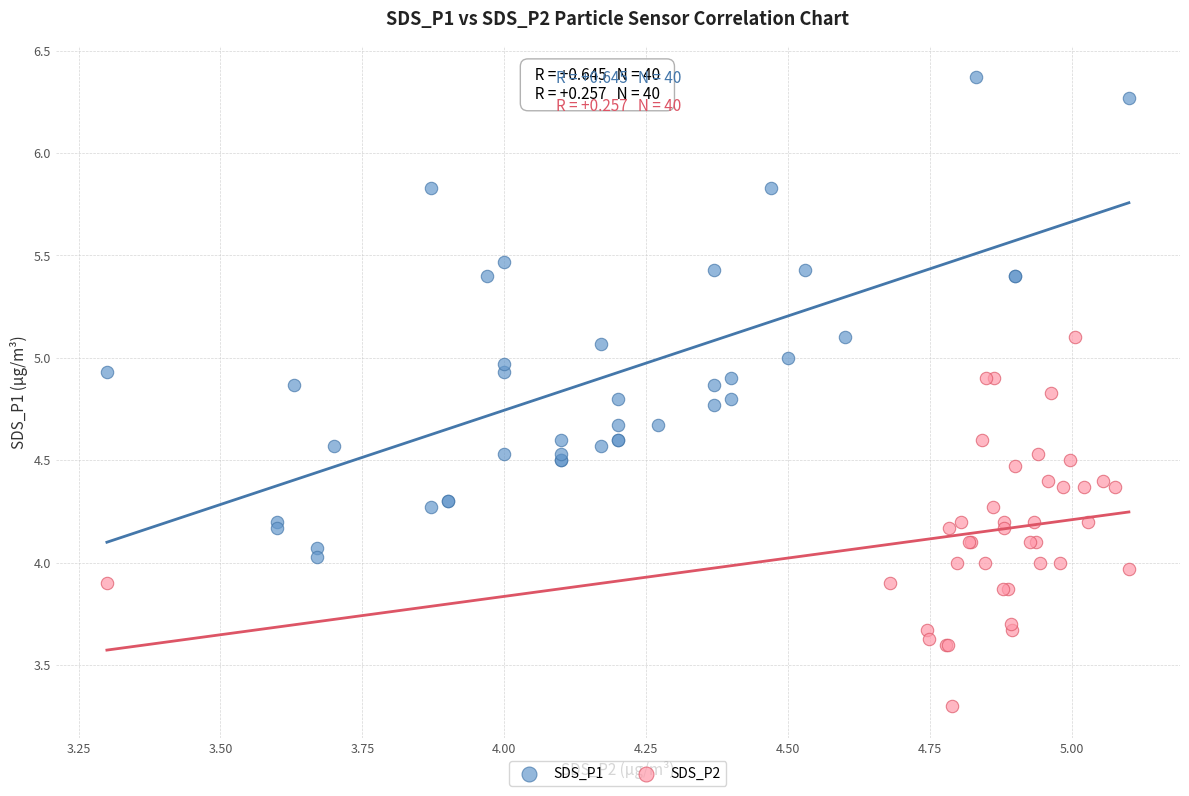

Which series contains the lowest Y value?

SDS_P2